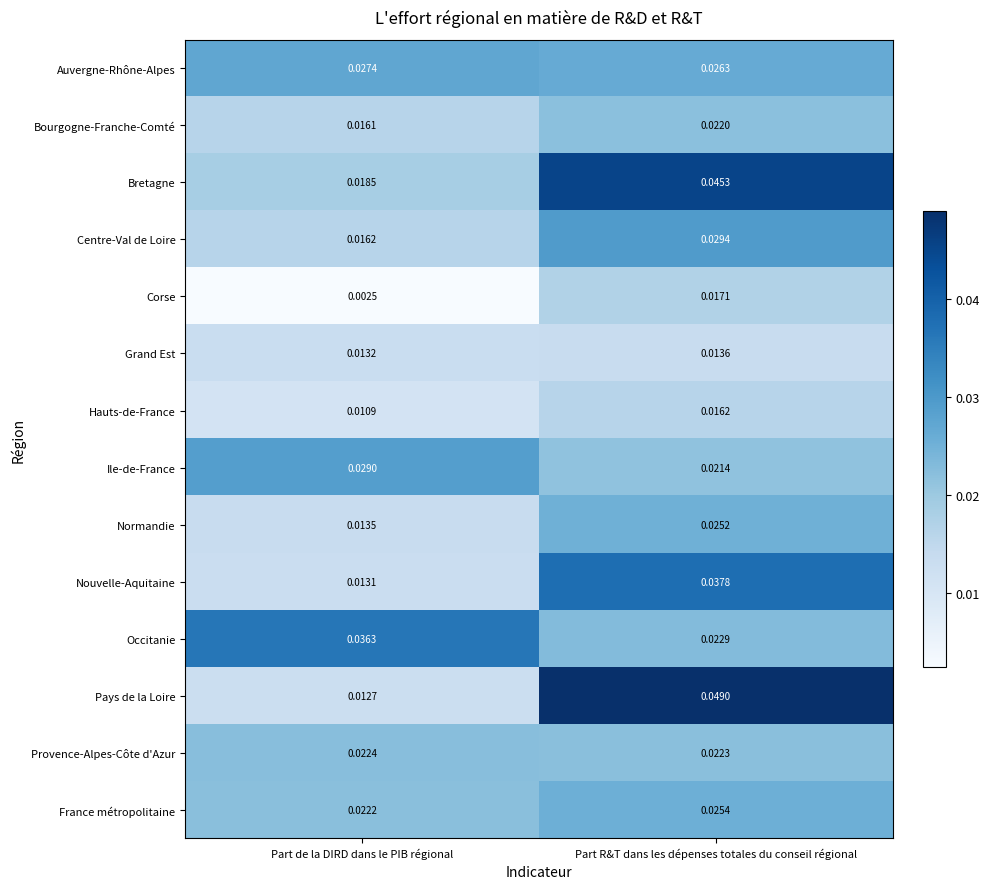

Which series has the largest total across all categories?

Bretagne